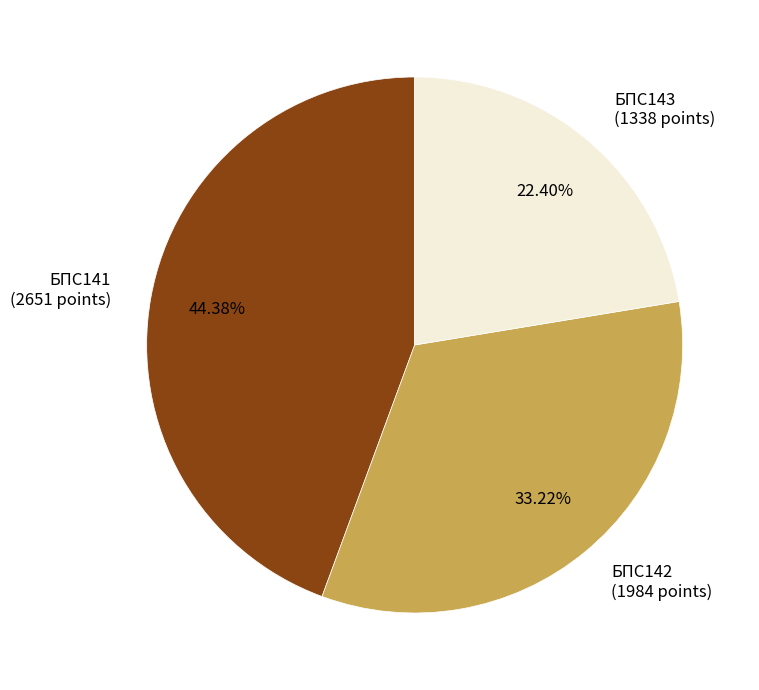

To the nearest percent, what portion does БПС143 represent?

22%